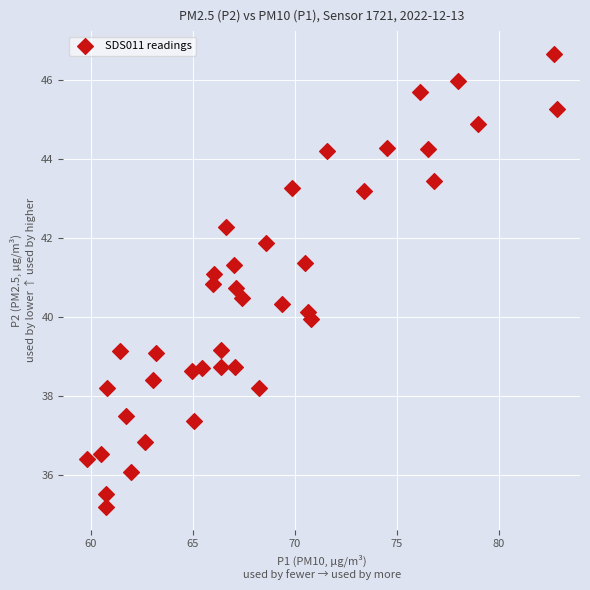

What is the range of Y values (max minus min)?

11.5